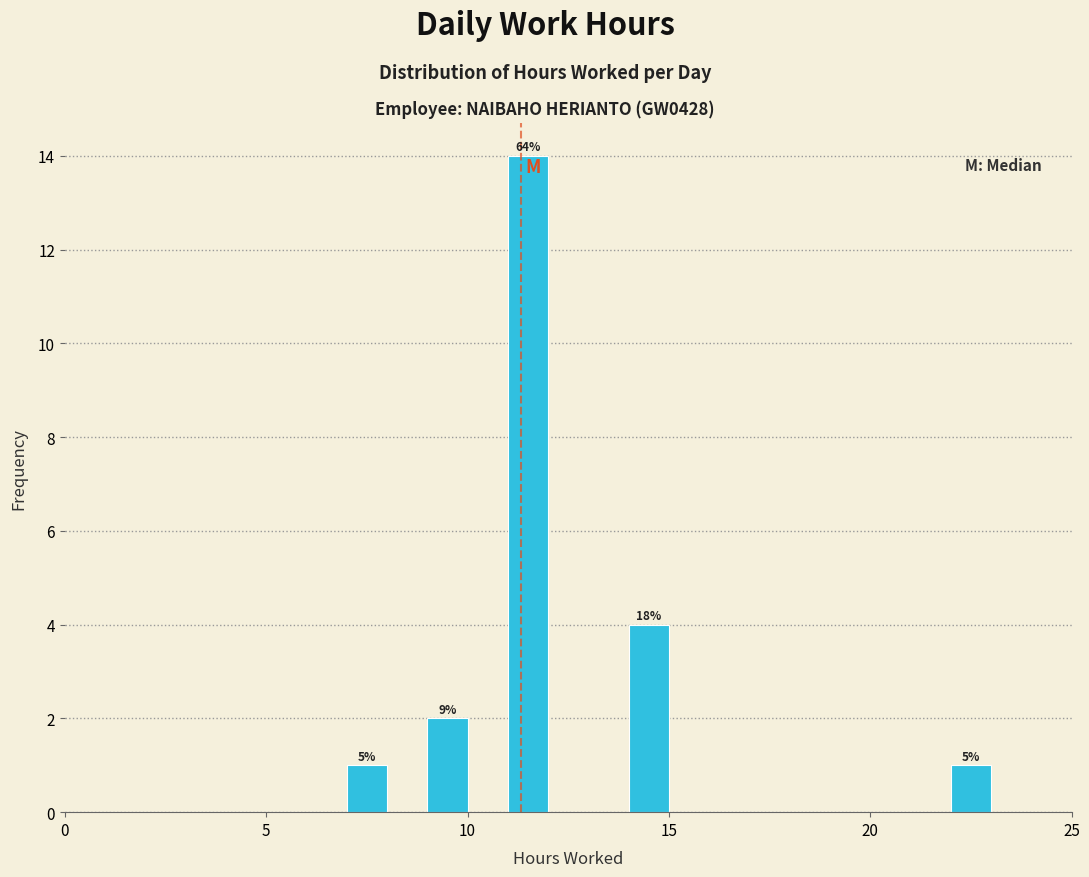

Around what value on the x-axis is the tallest bar? Give the approximate position of its centre, as read against the axis.

11.5